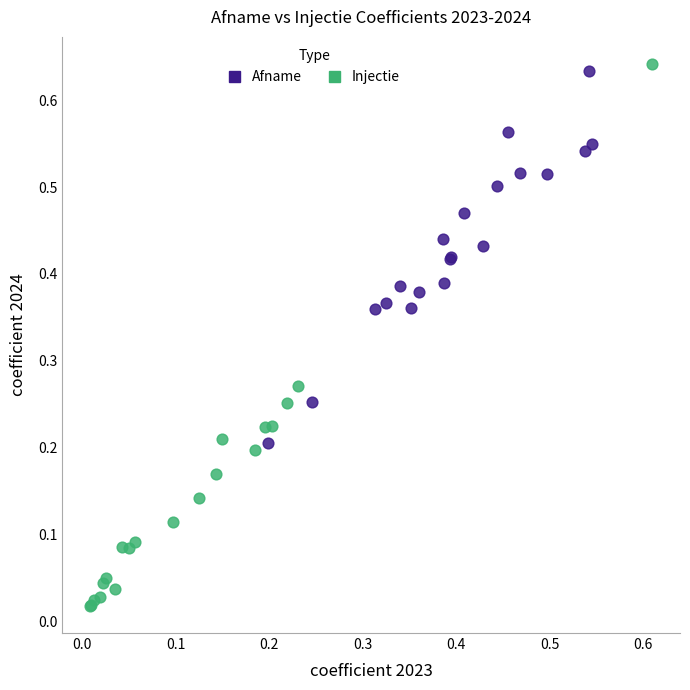

Which series reaches the minimum Y coordinate?

Injectie